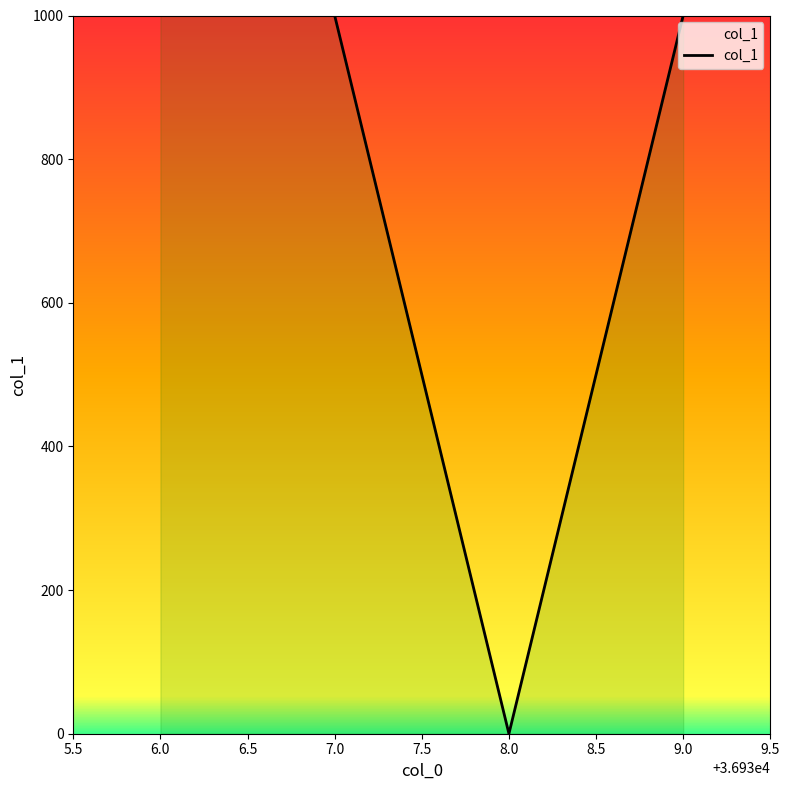

How many interior local valleys (lower than both neighbors) does the data have?

1